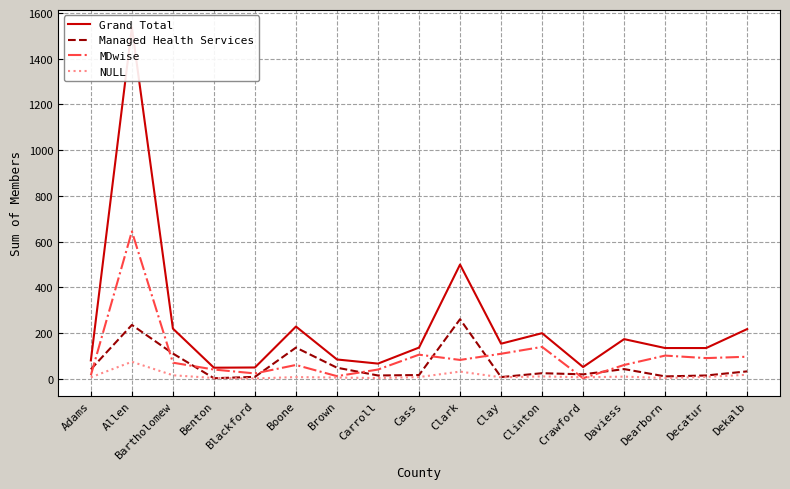

How many series are shown in this chart?

4